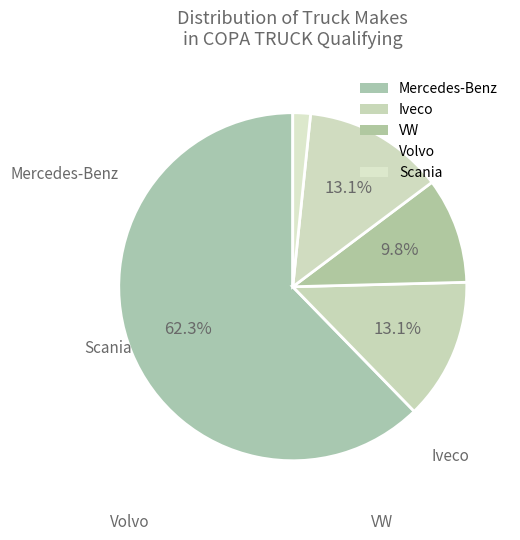

How many slices are in this pie chart?

5